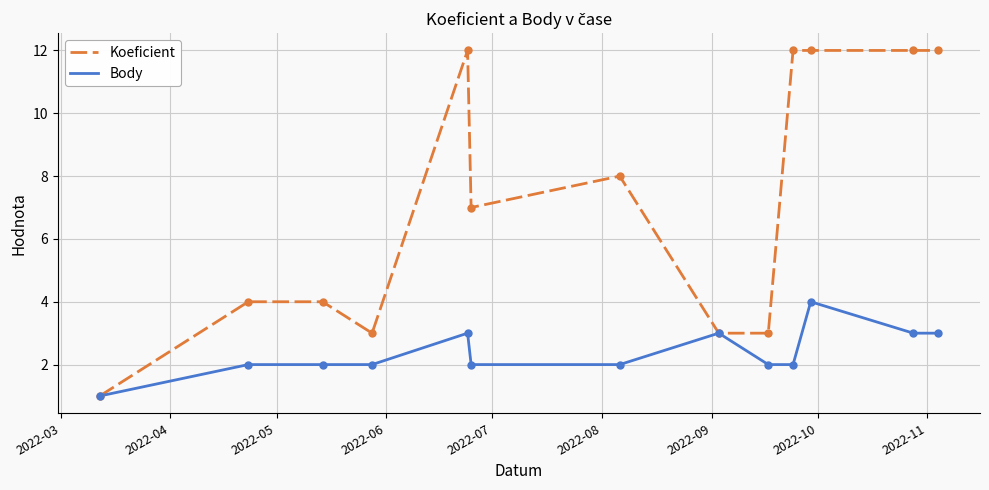

Which series has the largest total across all categories?

Koeficient